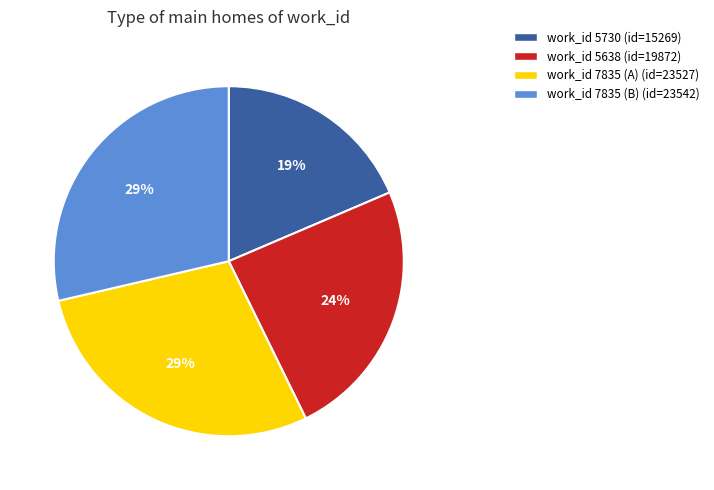

Does work_id 7835 (A) (id=23527) account for over 50% of the chart?

No